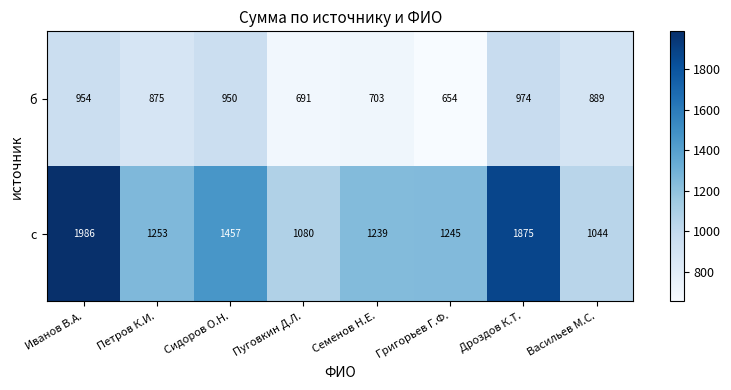

Reading right to left, what are all the values shown in this chart?

б: 889	974	654	703	691	950	875	954
с: 1044	1875	1245	1239	1080	1457	1253	1986